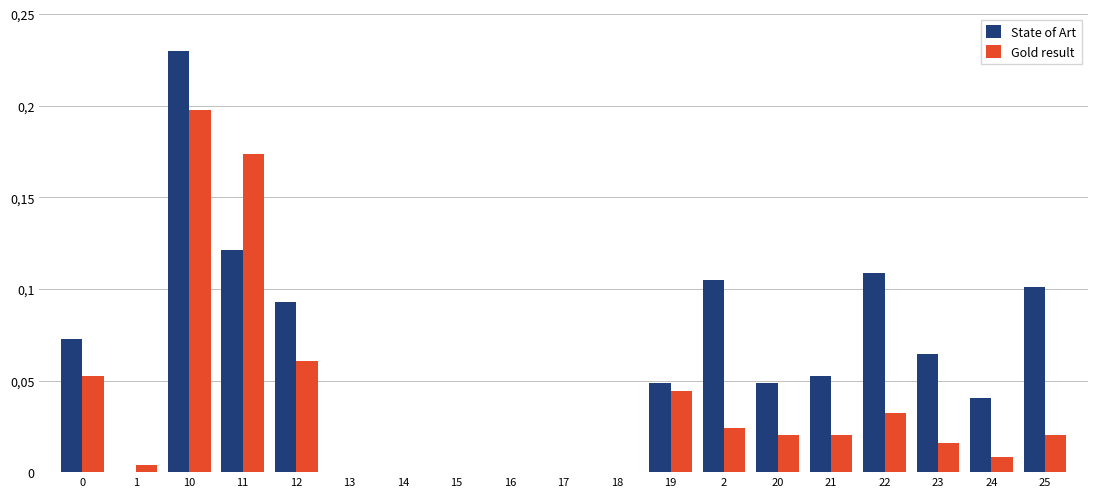

True or false: State of Art has a value of 0.0 at 21.

False